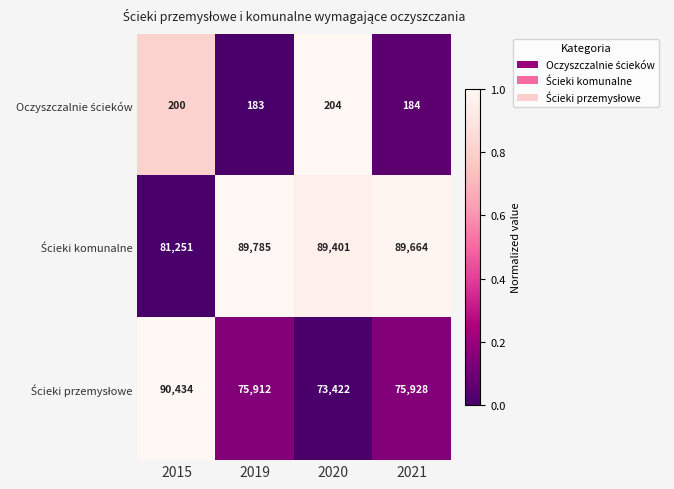

At how many categories does at least one series exceed 46587?

4